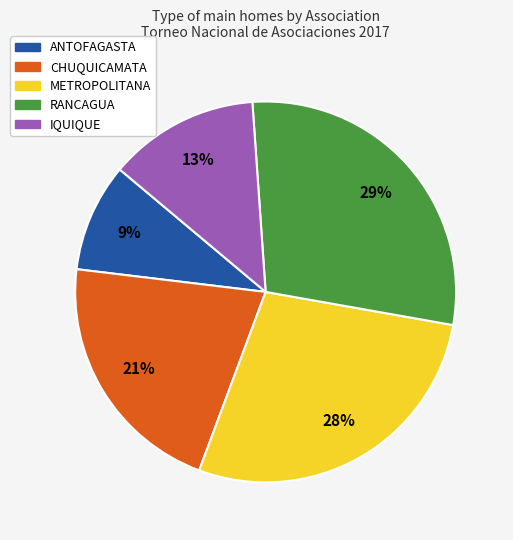

To the nearest percent, what portion does IQUIQUE represent?

13%